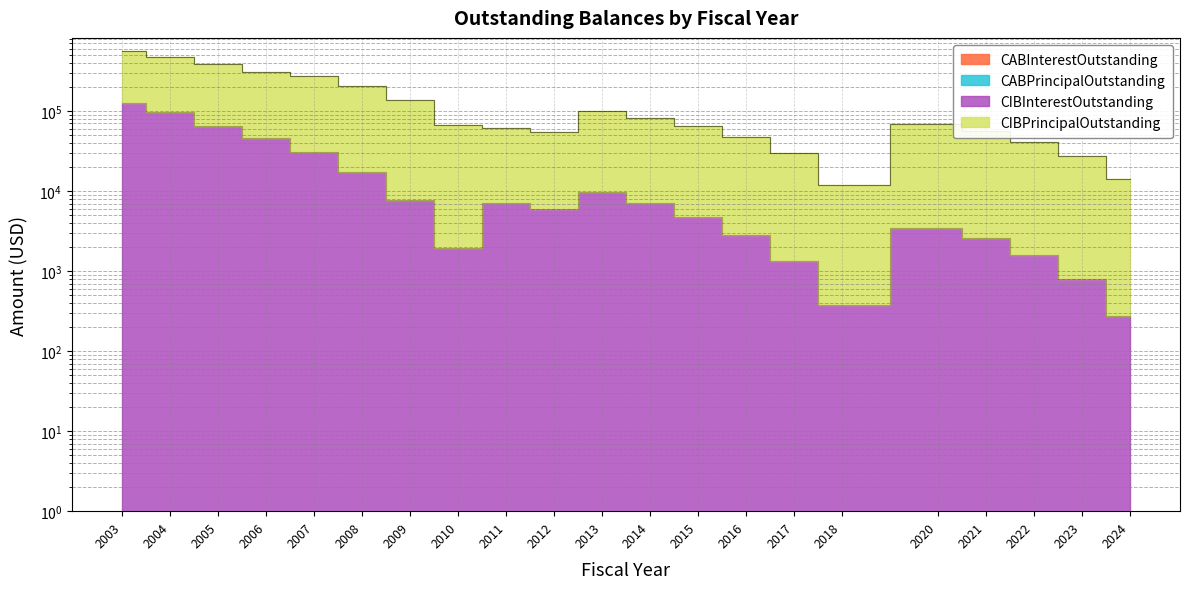

Rank the categories by CIBPrincipalOutstanding value from lowest to highest.

2018, 2024, 2023, 2017, 2022, 2016, 2012, 2021, 2011, 2015, 2010, 2020, 2014, 2013, 2009, 2008, 2007, 2006, 2005, 2004, 2003